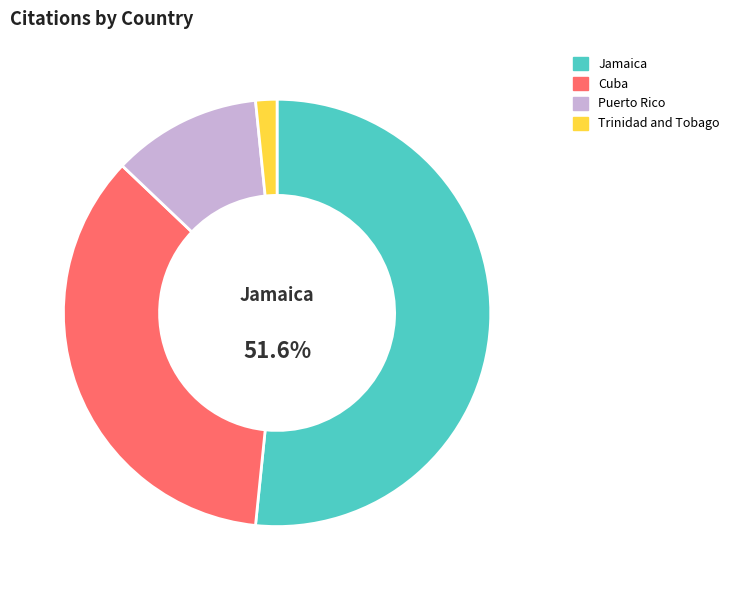

Count the number of slices in the pie.

4